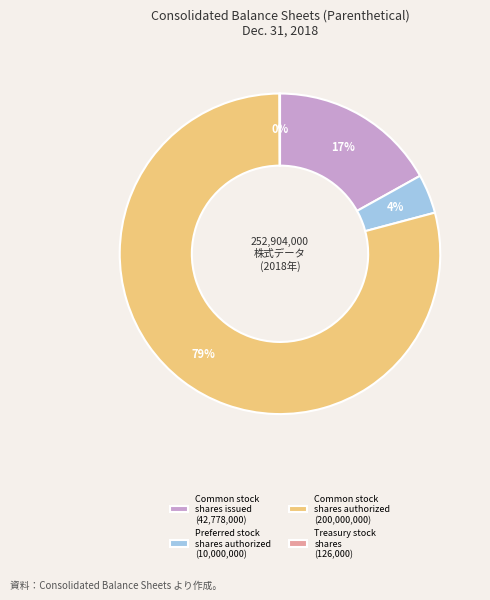

Which has a higher value, Preferred stock shares authorized (10,000,000) or Common stock shares authorized (200,000,000)?

Common stock shares authorized (200,000,000)